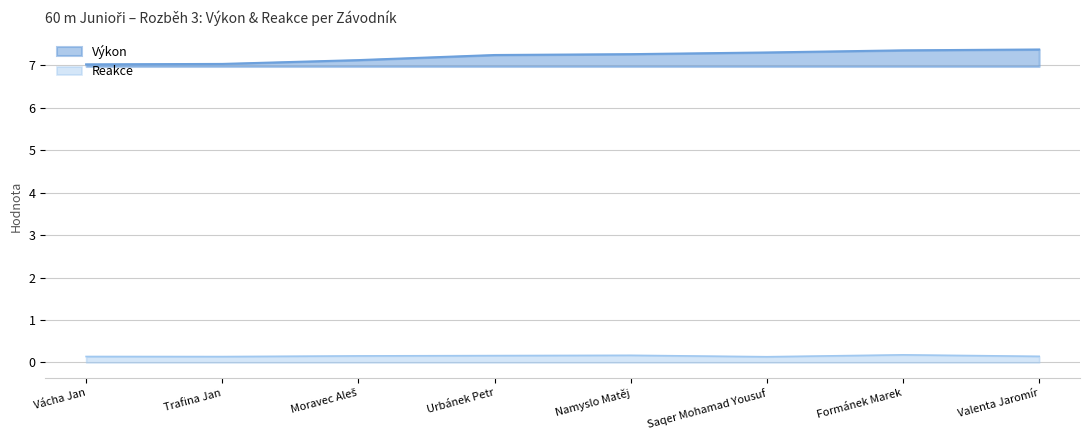

How many lines are shown in the chart?

2